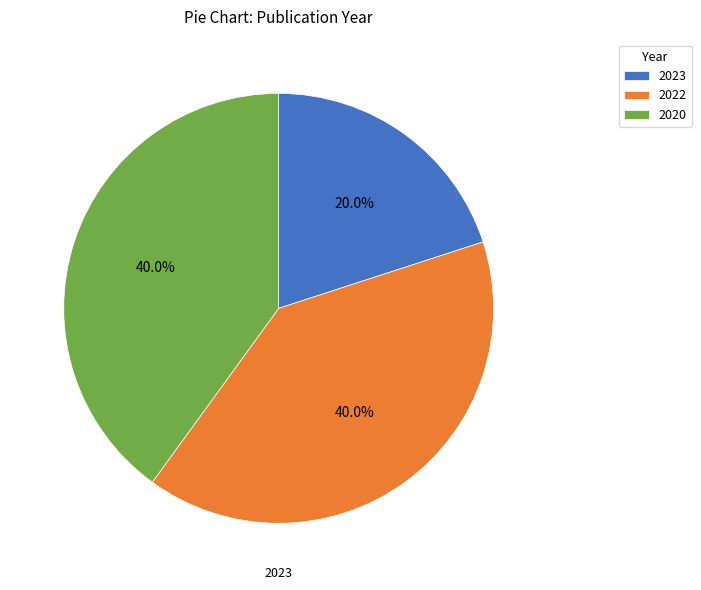

Is there any slice that represents more than half of the pie?

No